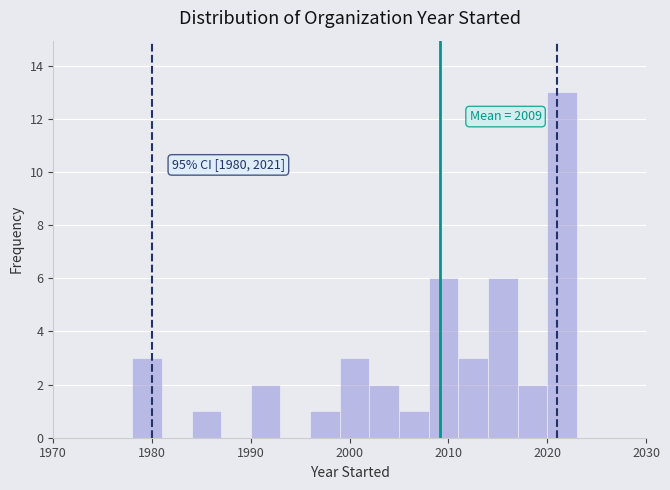

Around what value on the x-axis is the tallest bar? Give the approximate position of its centre, as read against the axis.

2022